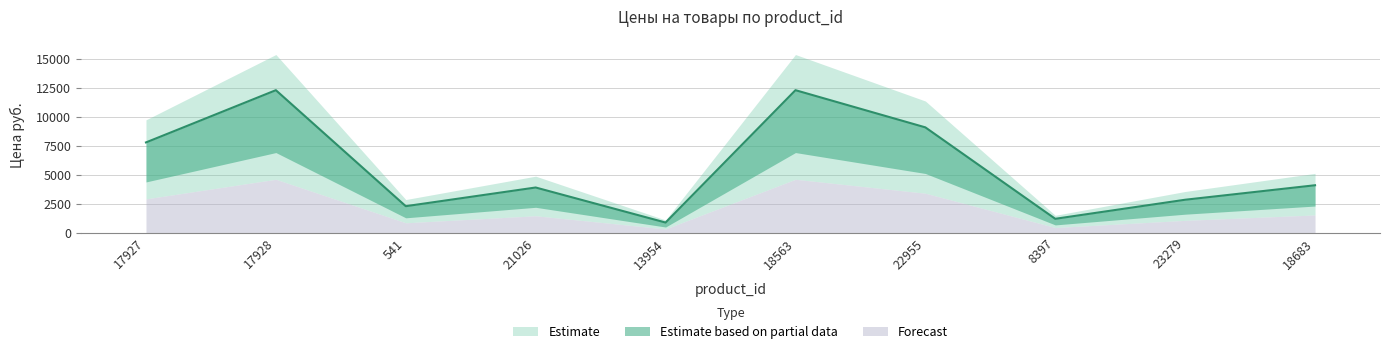

What is the value of the 8th point from the left?

1205.1